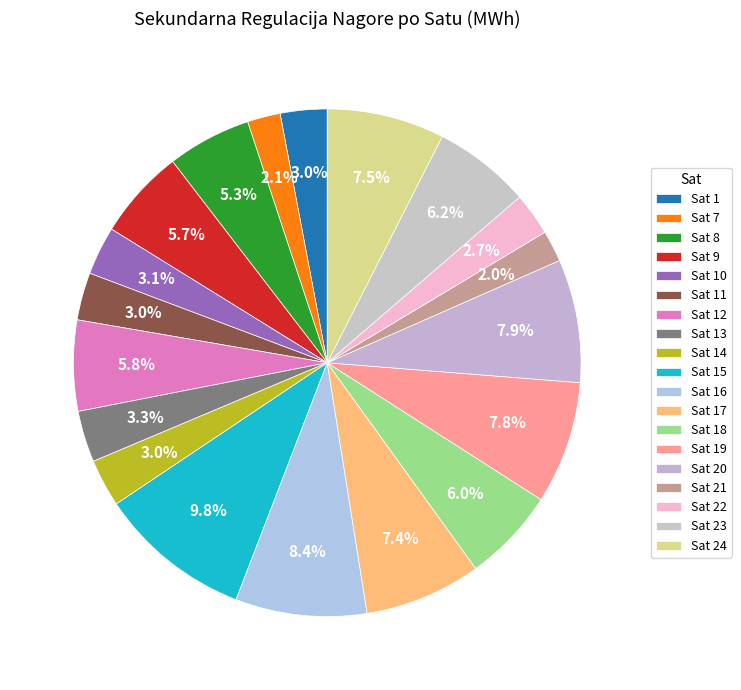

To the nearest percent, what is the difference between the largest and smallest slice percentages?

8%